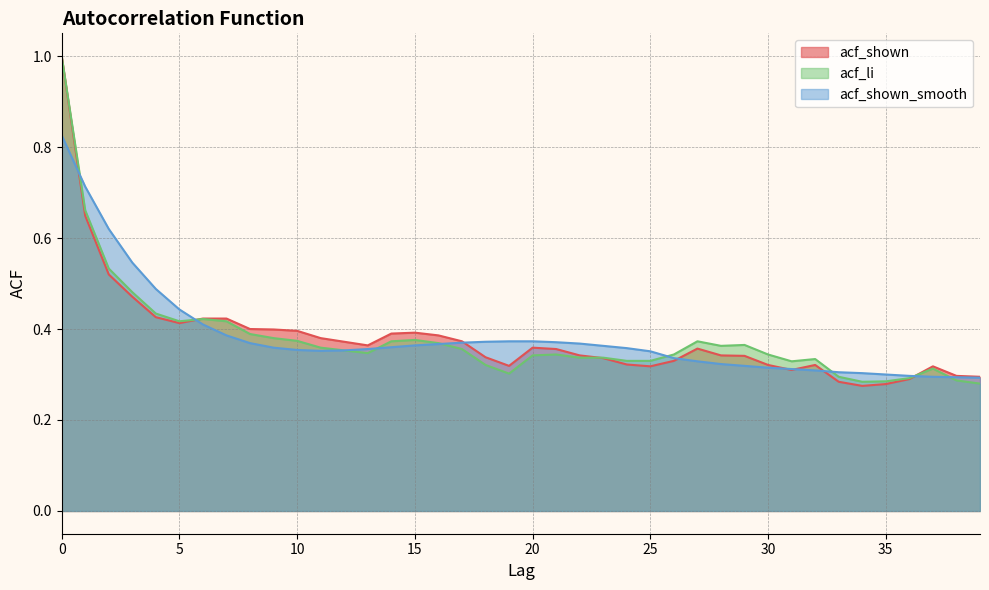

True or false: acf_li has a value of 0.4 at 14.

True